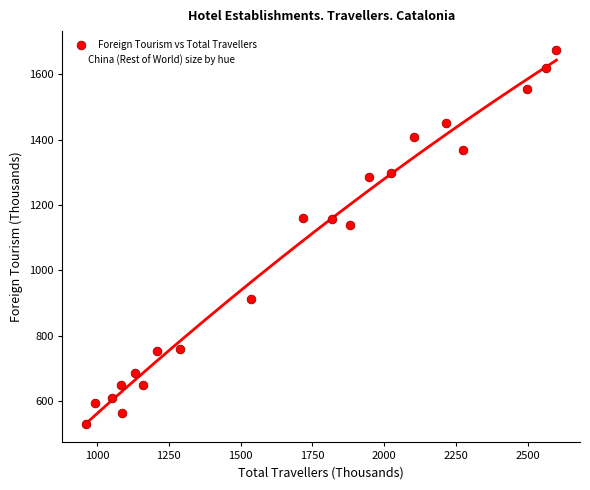

What is the range of X values (max minus min)?

1639.0